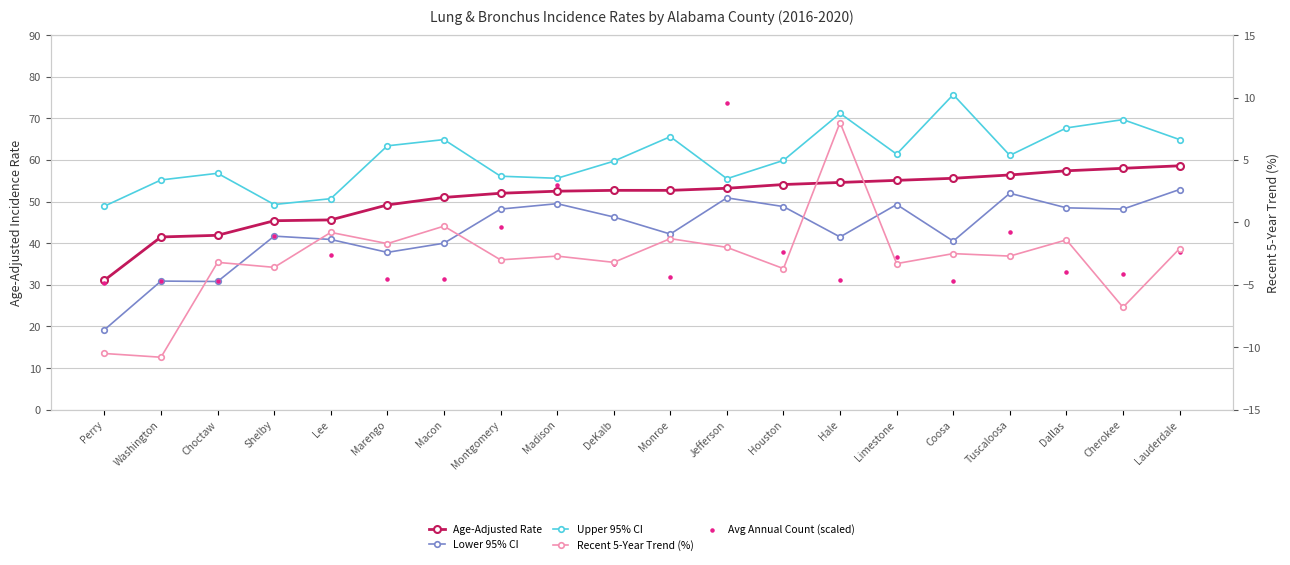

What are all the series names shown in the legend?

Age-Adjusted Rate, Lower 95% CI, Upper 95% CI, Avg Annual Count (scaled), Recent 5-Year Trend (%)